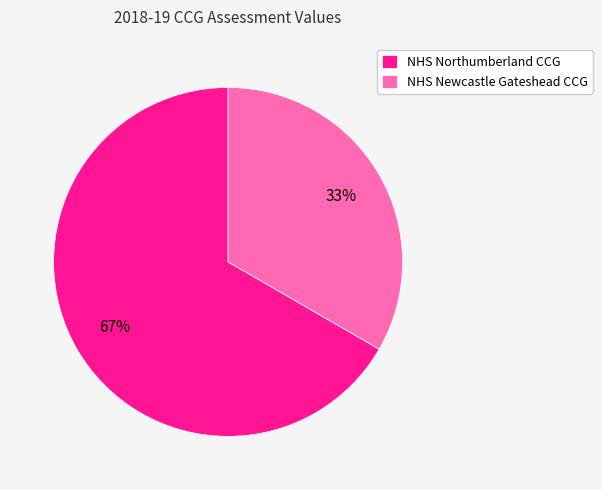

What is the majority slice?

NHS Northumberland CCG